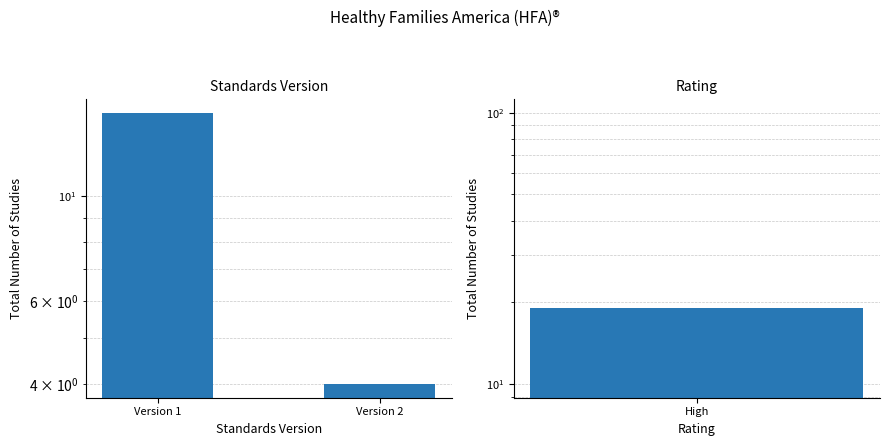

What is the sum of all values?

19